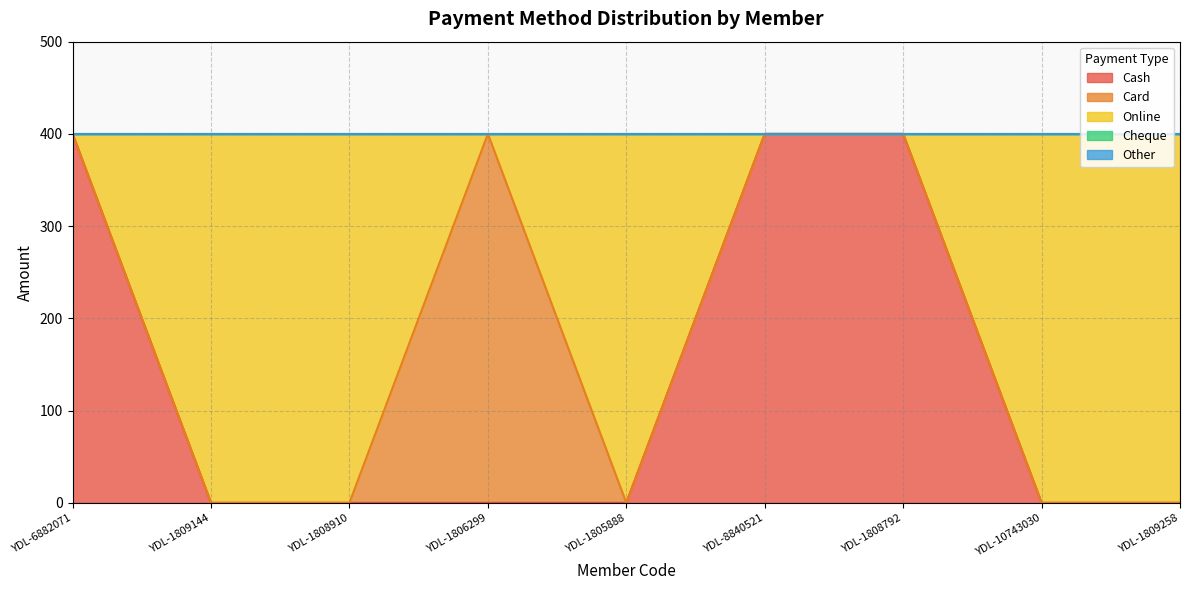

How many Online values are between 0 and 400?

9